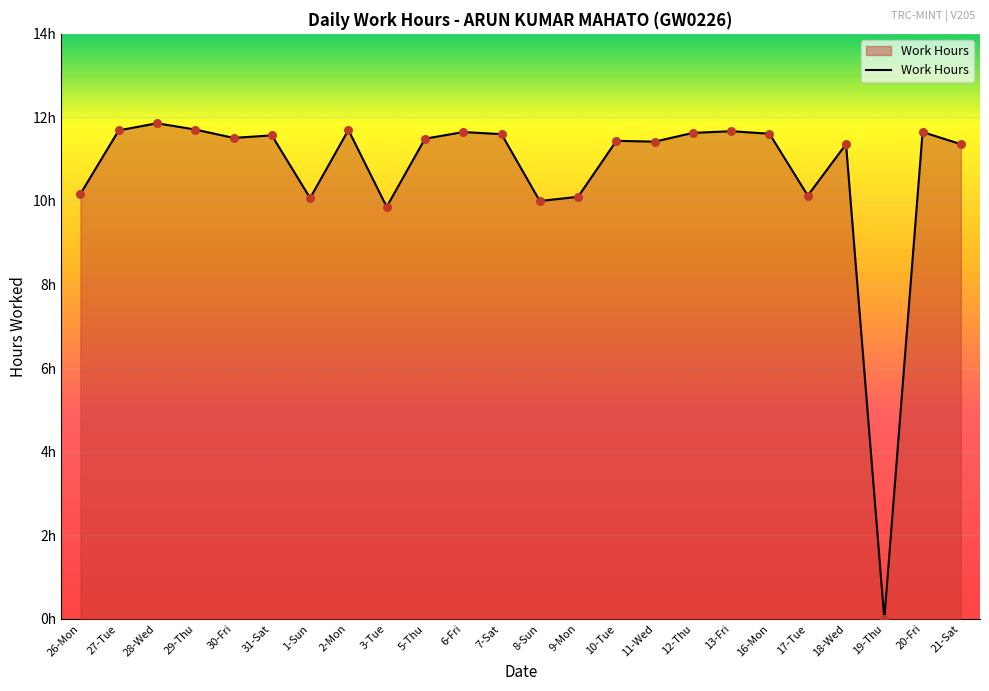

Between 28-Wed and 11-Wed, which is larger?

28-Wed